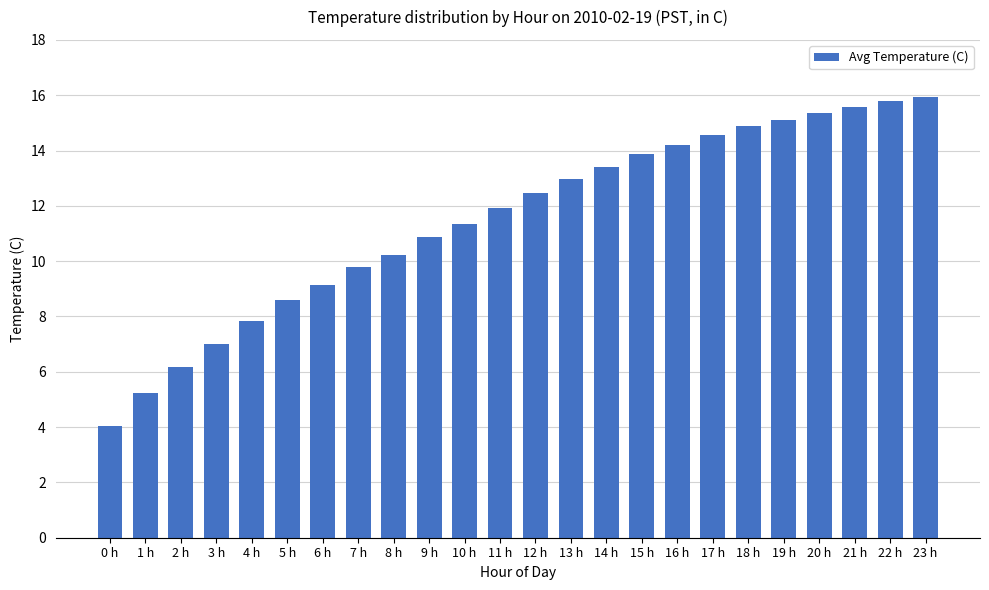

What is the average value?

11.5